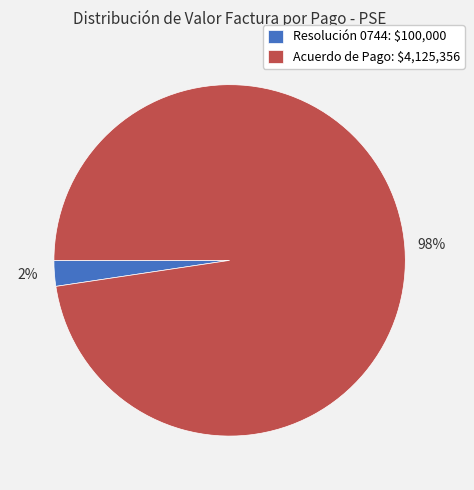

Is it true that Acuerdo de Pago: $4,125,356 is 98% of the pie?

True